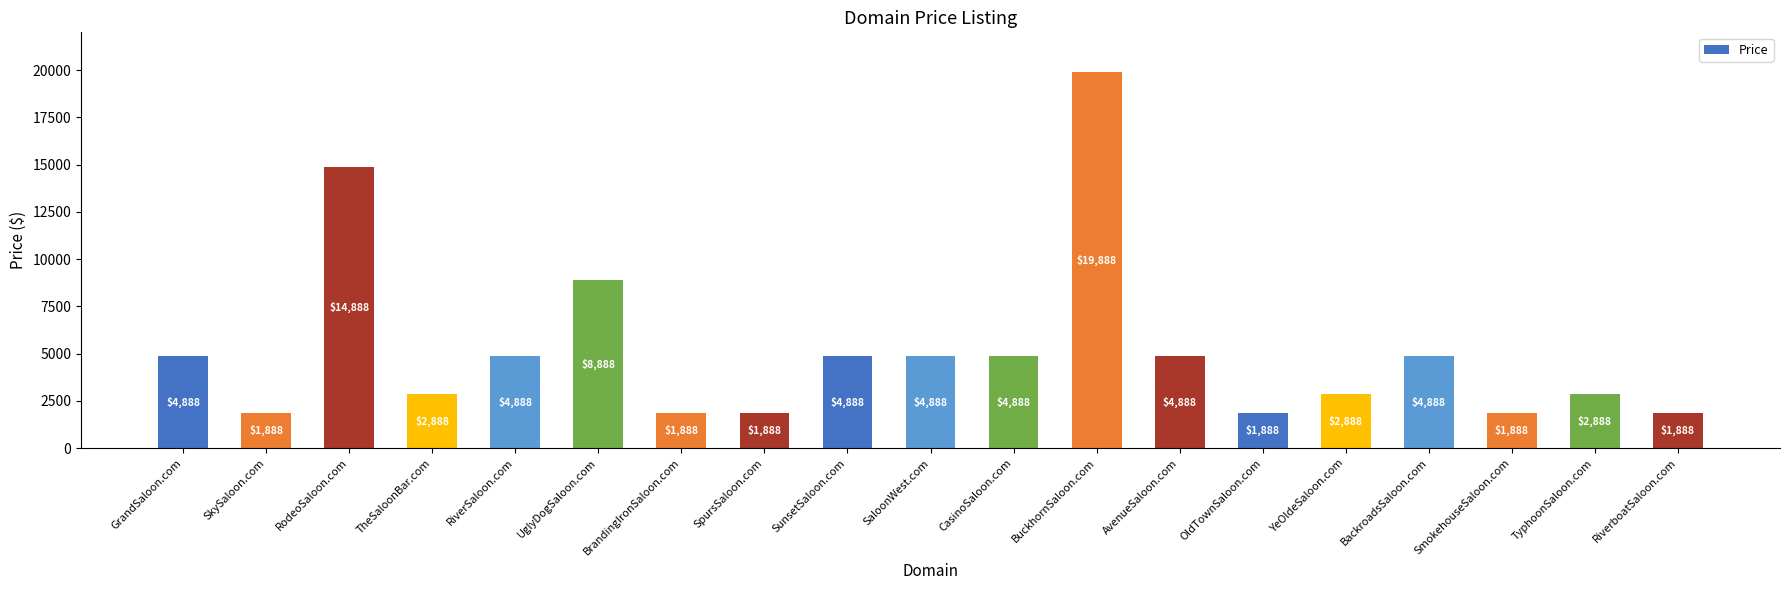

What is the label of the 7th bar from the right?

AvenueSaloon.com